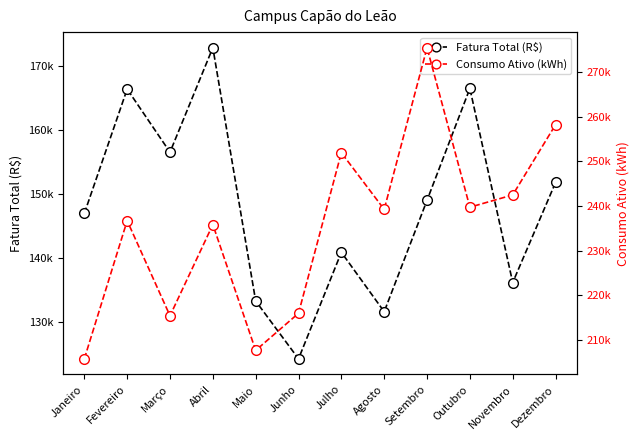

Is this an area chart (filled region under the line)?

No